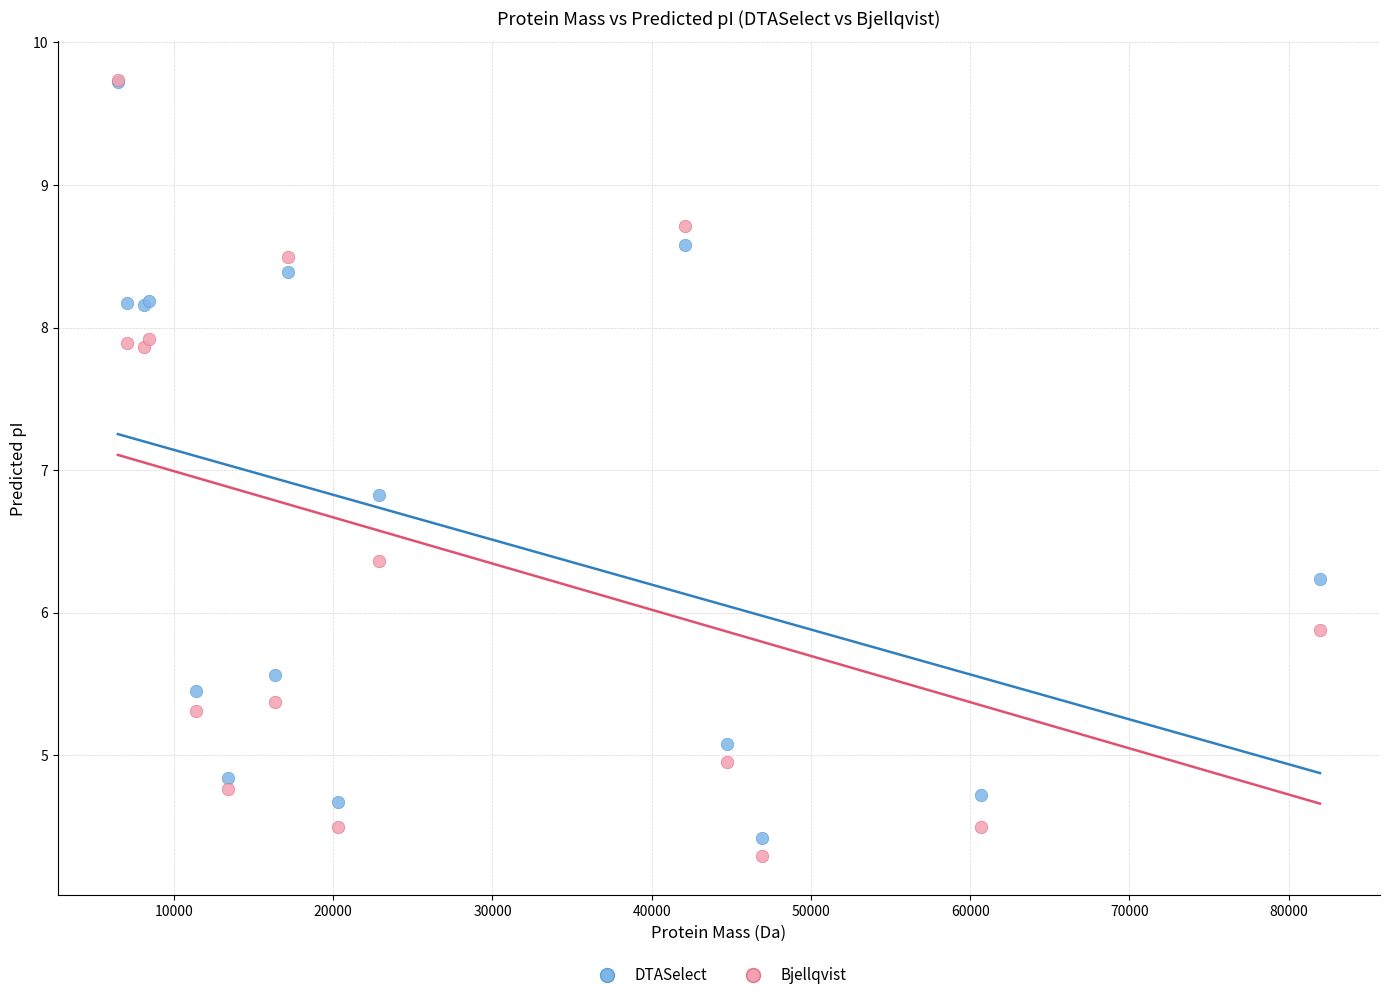

Which series contains the lowest Y value?

Bjellqvist